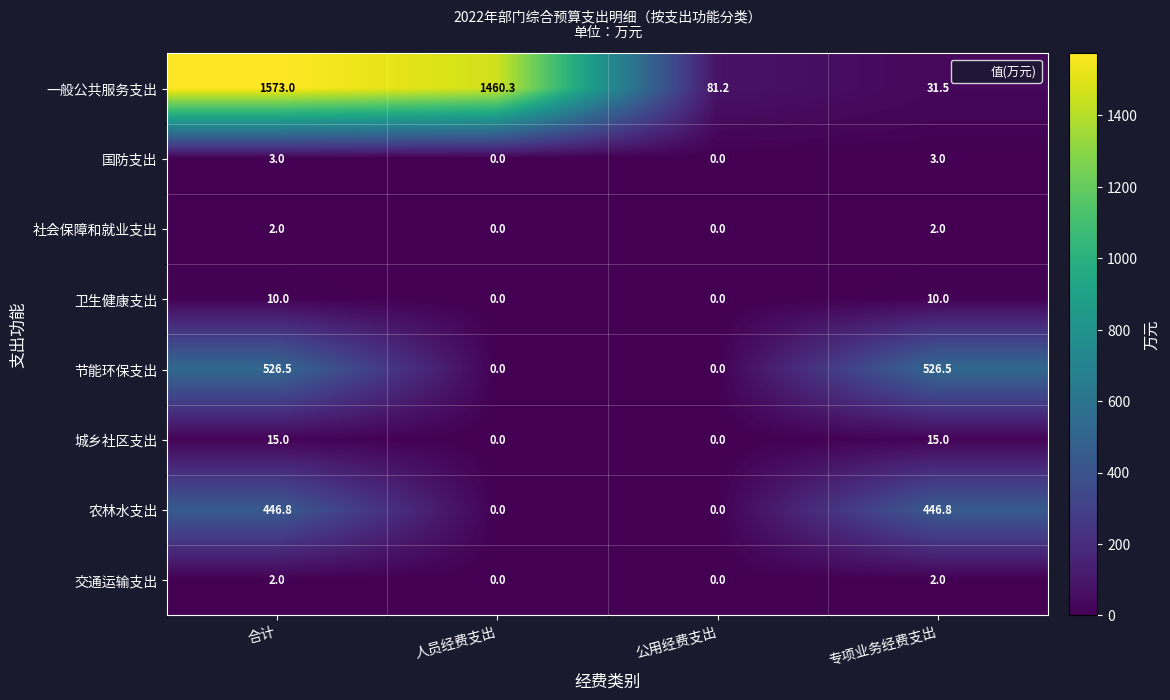

The value of 国防支出 at 专项业务经费支出 is 3.0. True or false?

True